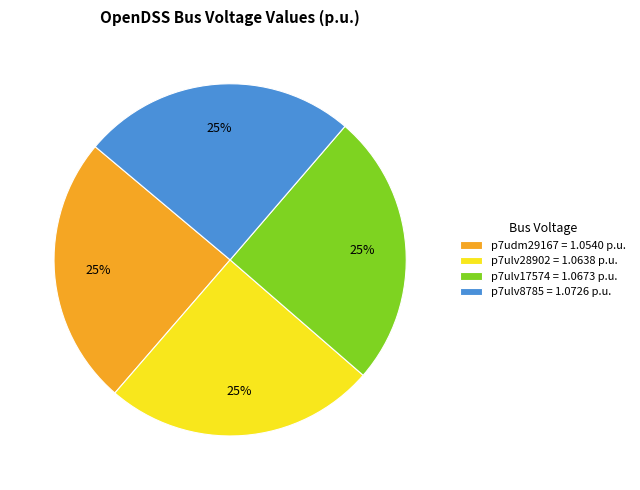

To the nearest percent, what percentage of the pie is p7ulv8785 = 1.0726 p.u.?

25%